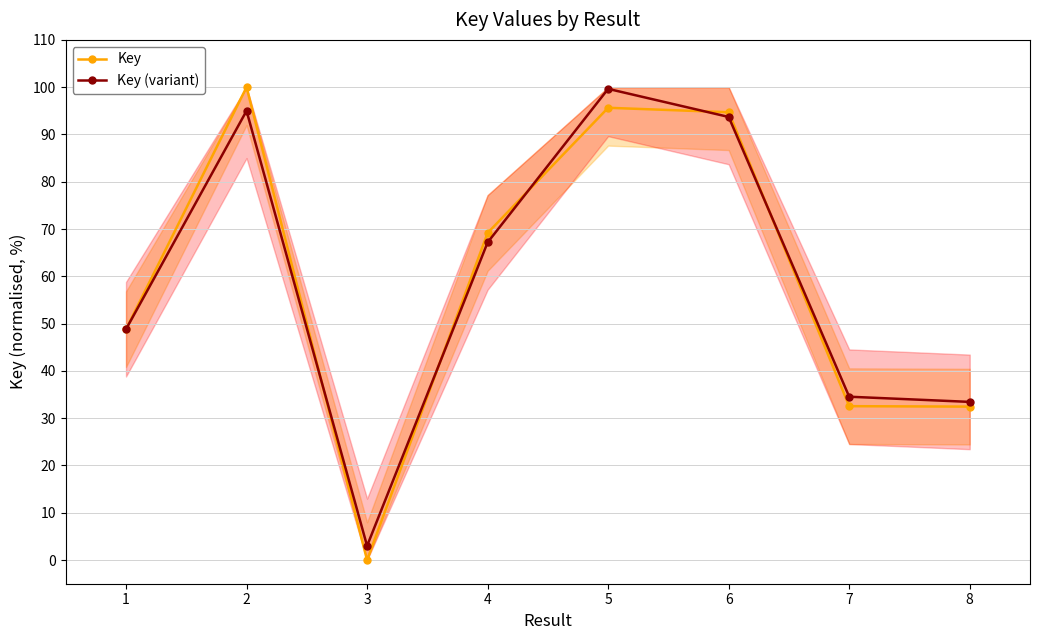

What is the difference between the Key values at 8 and 2?

67.5